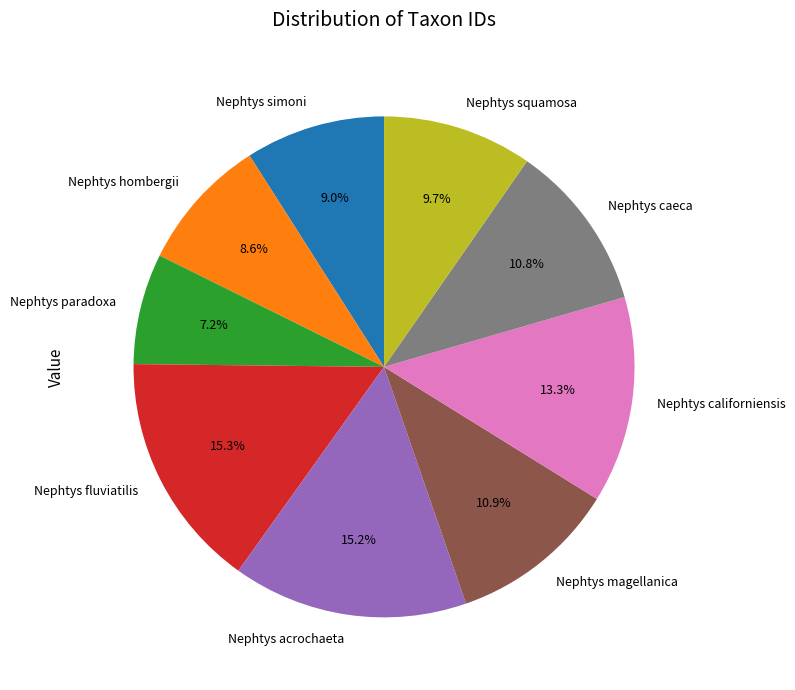

What is the ratio of the value at Nephtys acrochaeta to the value at Nephtys squamosa?

1.6